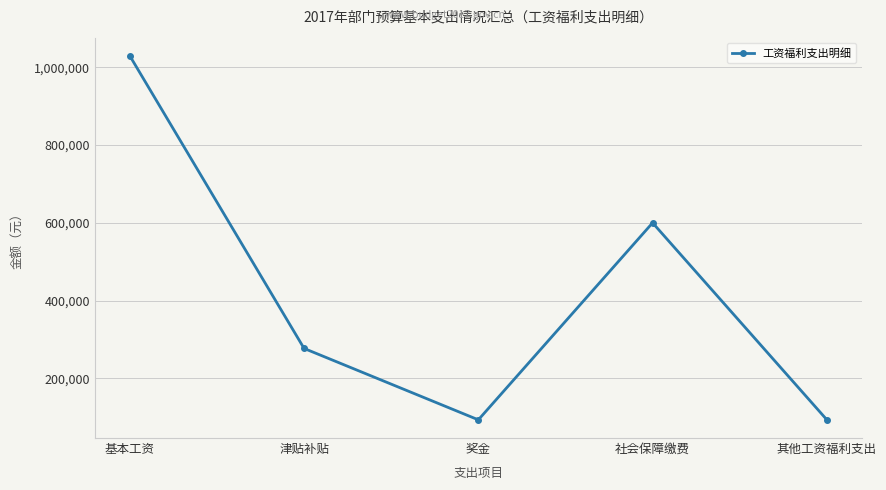

What value does the data have at 津贴补贴?

276720.0